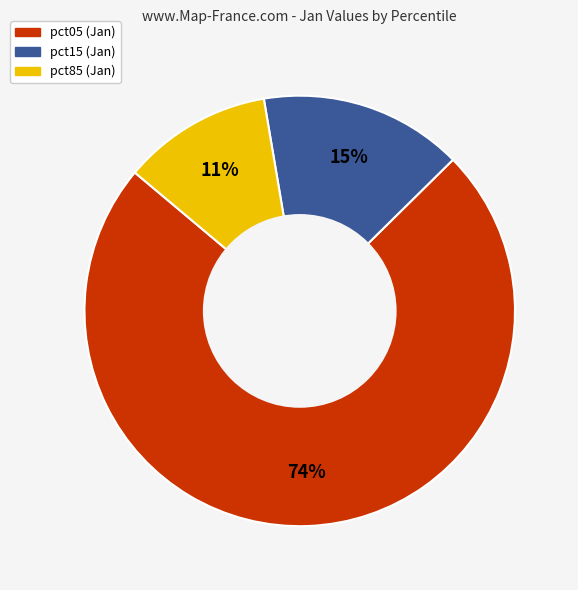

Is there a majority slice in this chart?

Yes